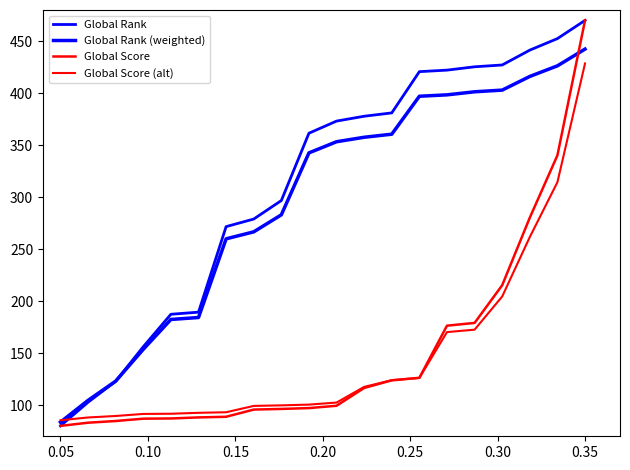

Does the chart have visible grid lines?

No